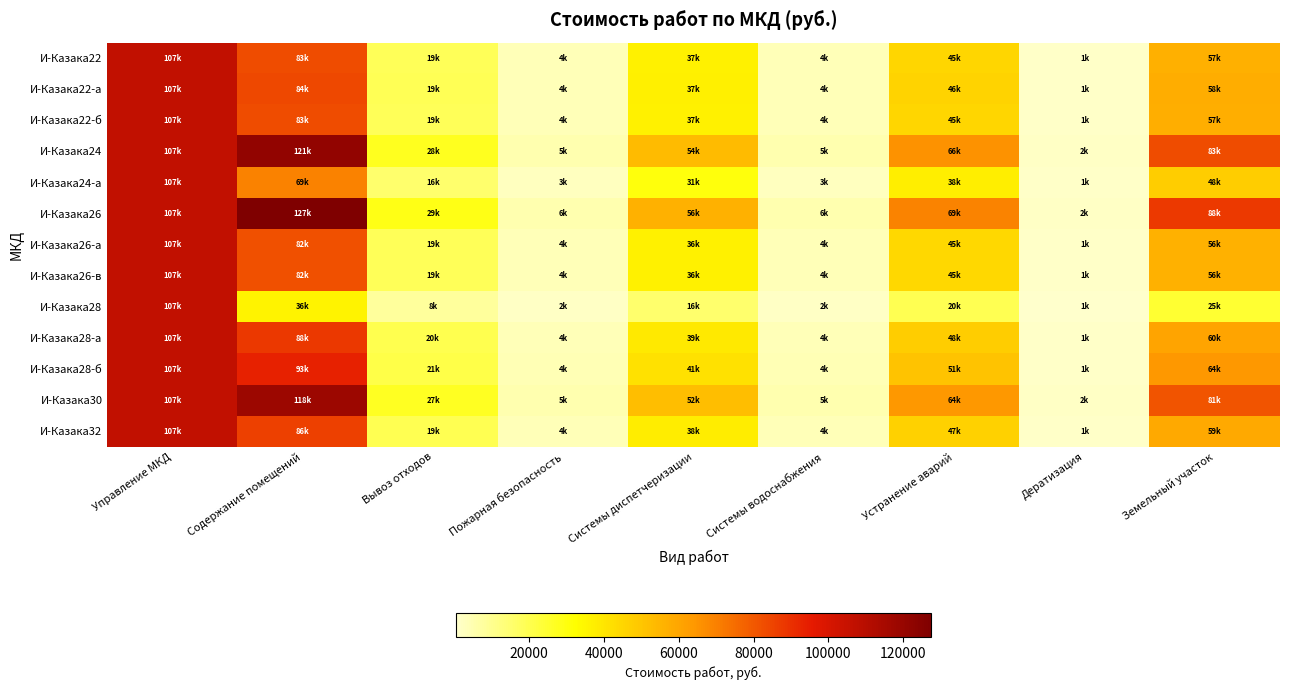

At Дератизация, list the series in order from largest to smallest.

И-Казака26, И-Казака24, И-Казака30, И-Казака28-б, И-Казака28-а, И-Казака32, И-Казака22-а, И-Казака22-б, И-Казака22, И-Казака26-а, И-Казака26-в, И-Казака24-а, И-Казака28